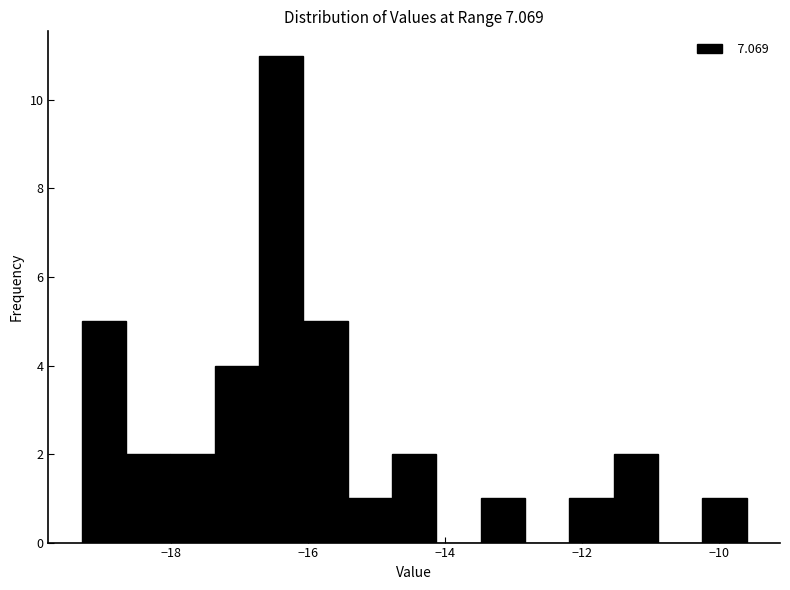

Read against the x-axis, roughly where is the centre of the tallest bar?

-16.4